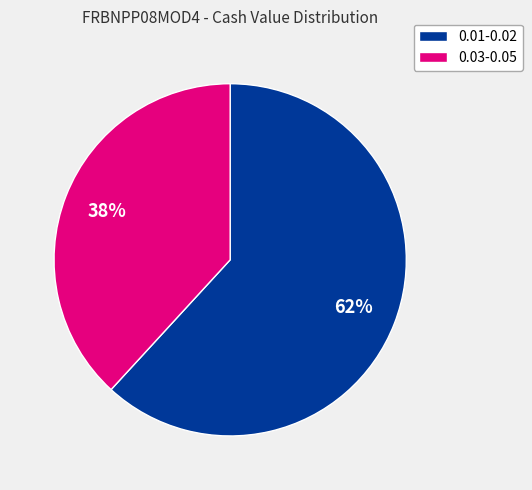

Is there any slice that represents more than half of the pie?

Yes